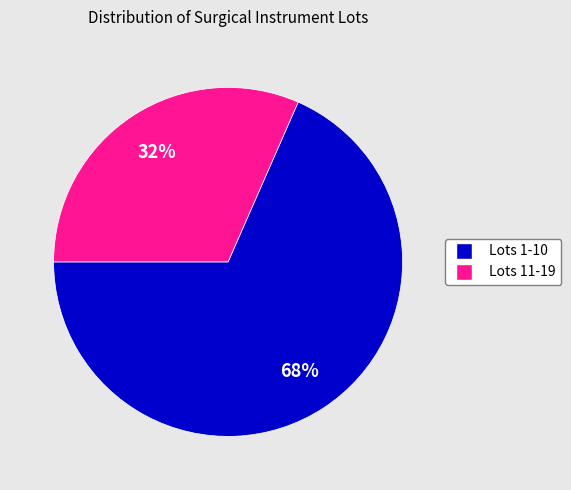

Is there a majority slice in this chart?

Yes